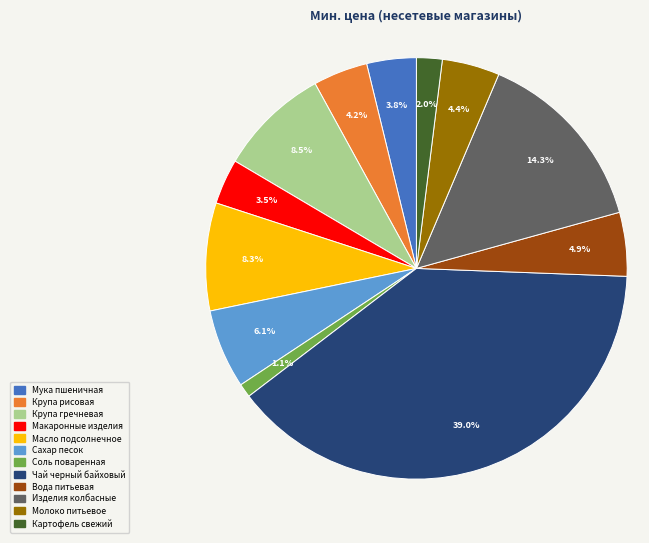

Which slice is the smallest?

Соль поваренная